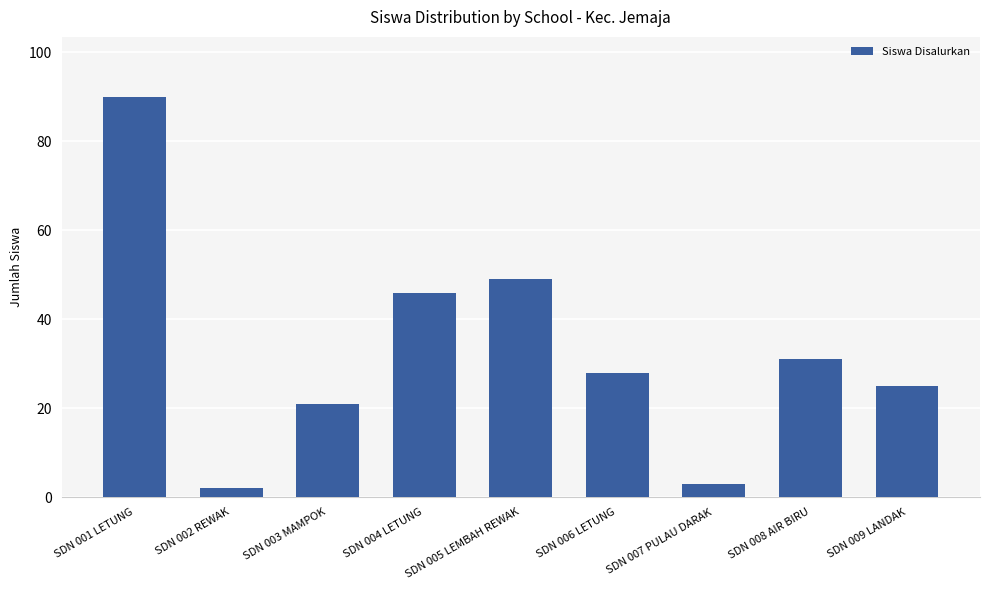

What is the label of the 6th bar from the left?

SDN 006 LETUNG